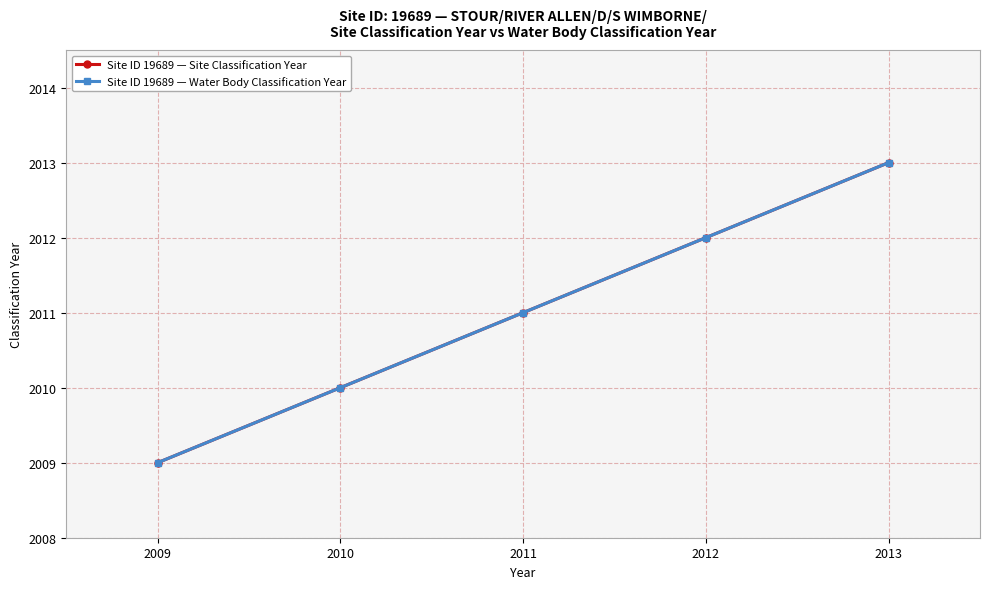

What is the value of the Site ID 19689 — Water Body Classification Year point at the 4th from the left?

2012